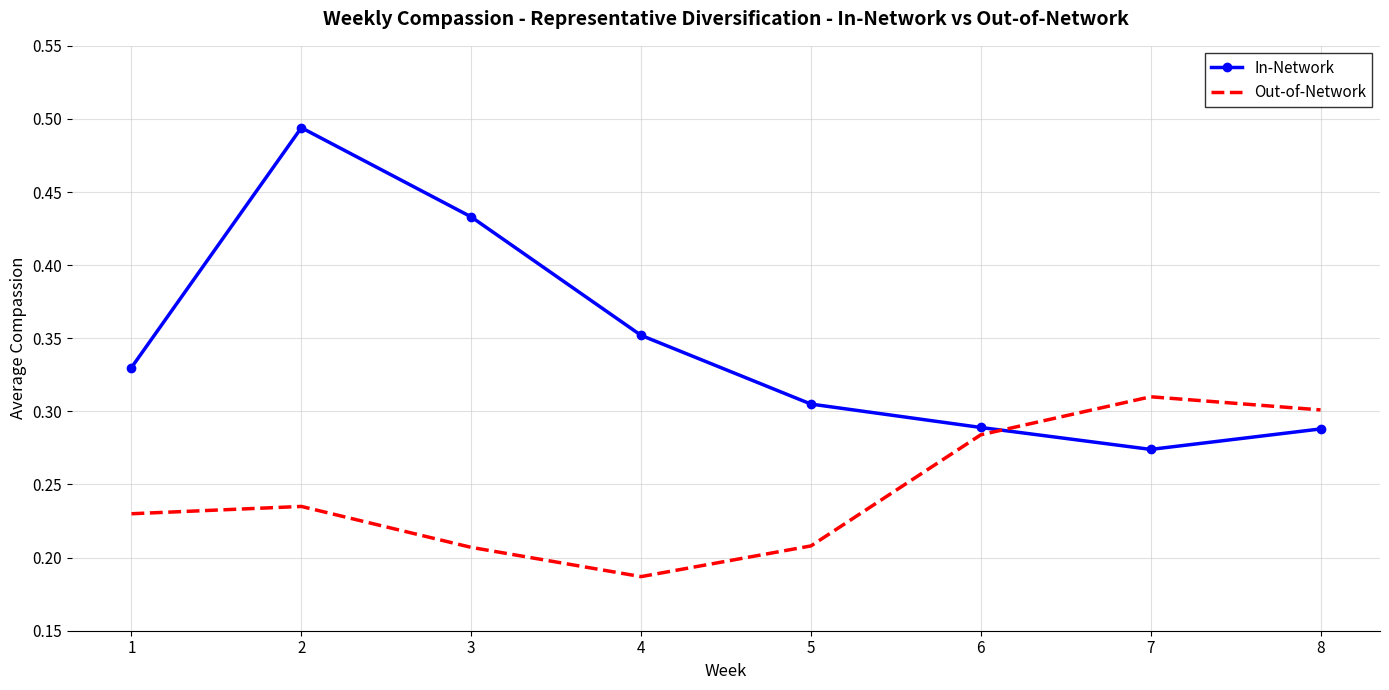

What is the difference between the Out-of-Network values at 3 and 7?

0.1